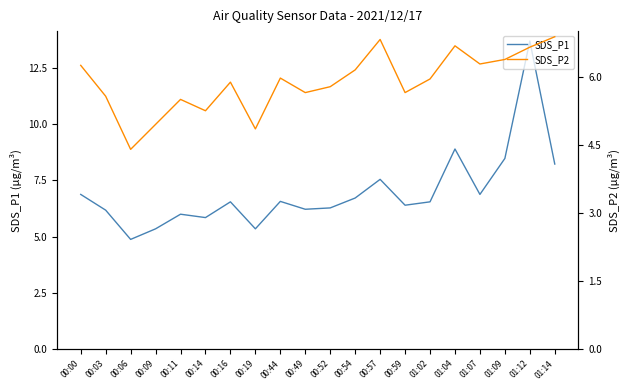

What position from the left is 01:09?

18